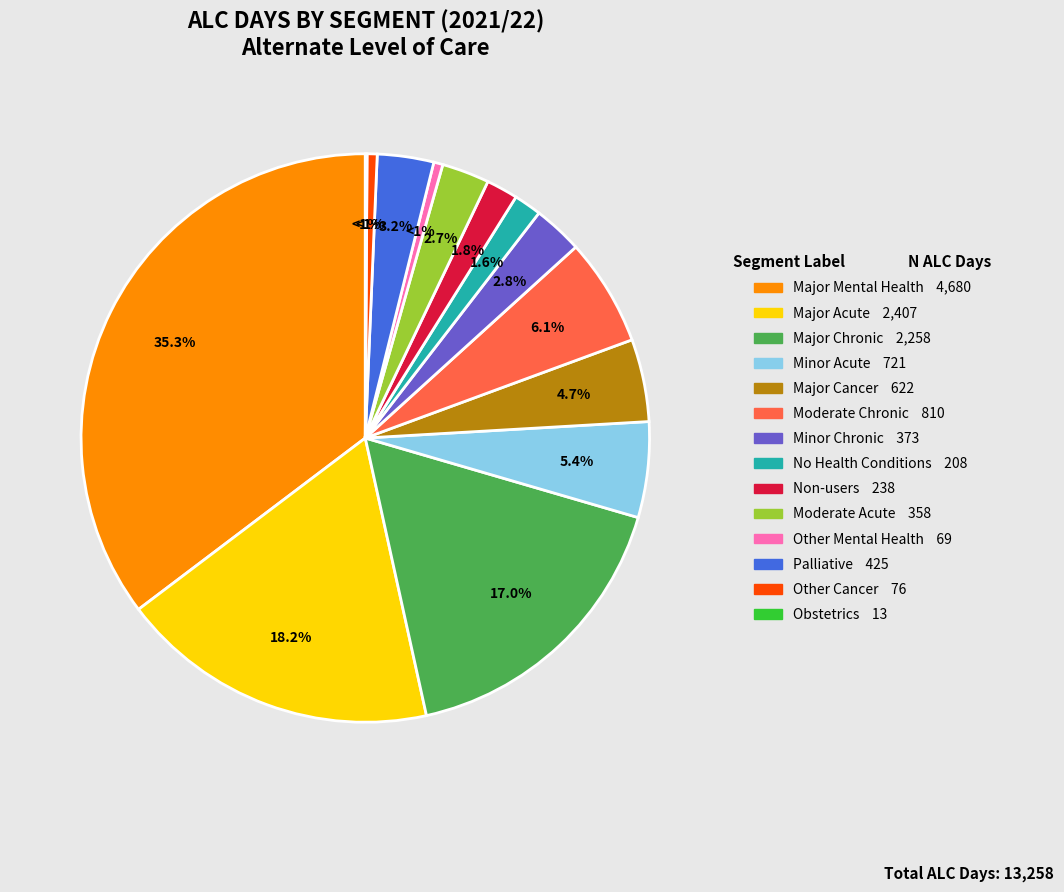

What portion of the pie excludes No Health Conditions?

98.4%